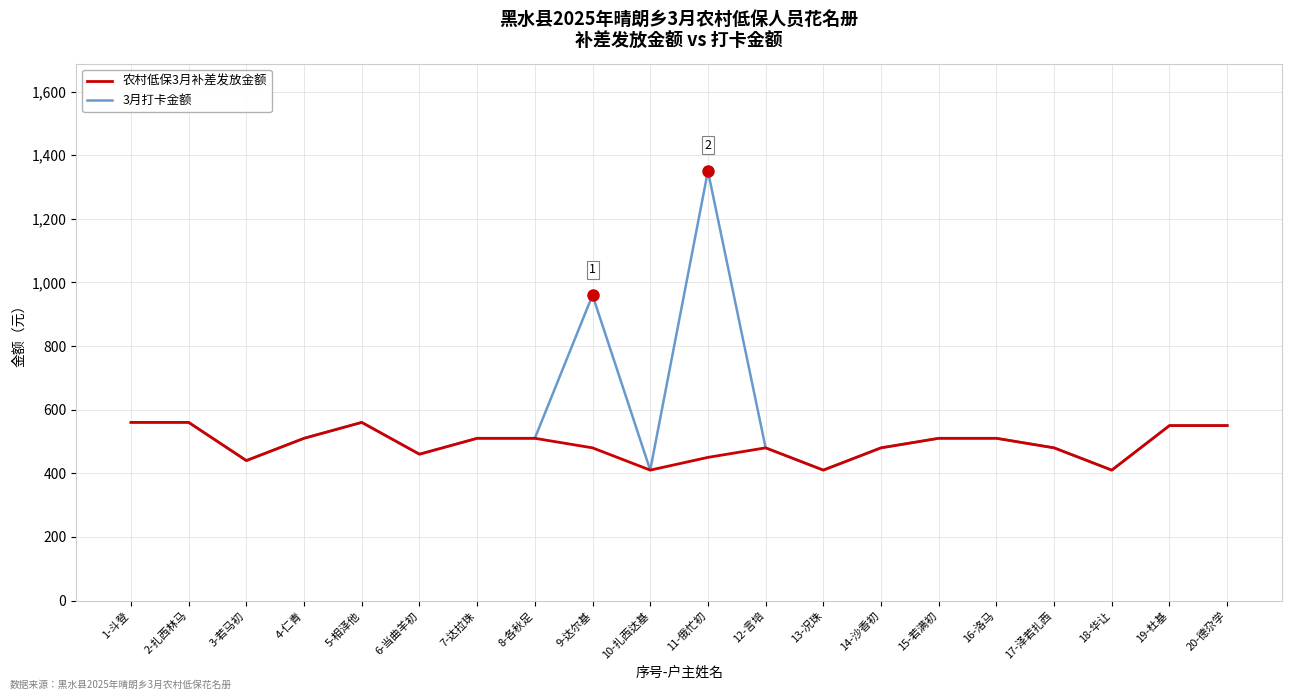

Which series has the largest total across all categories?

3月打卡金额